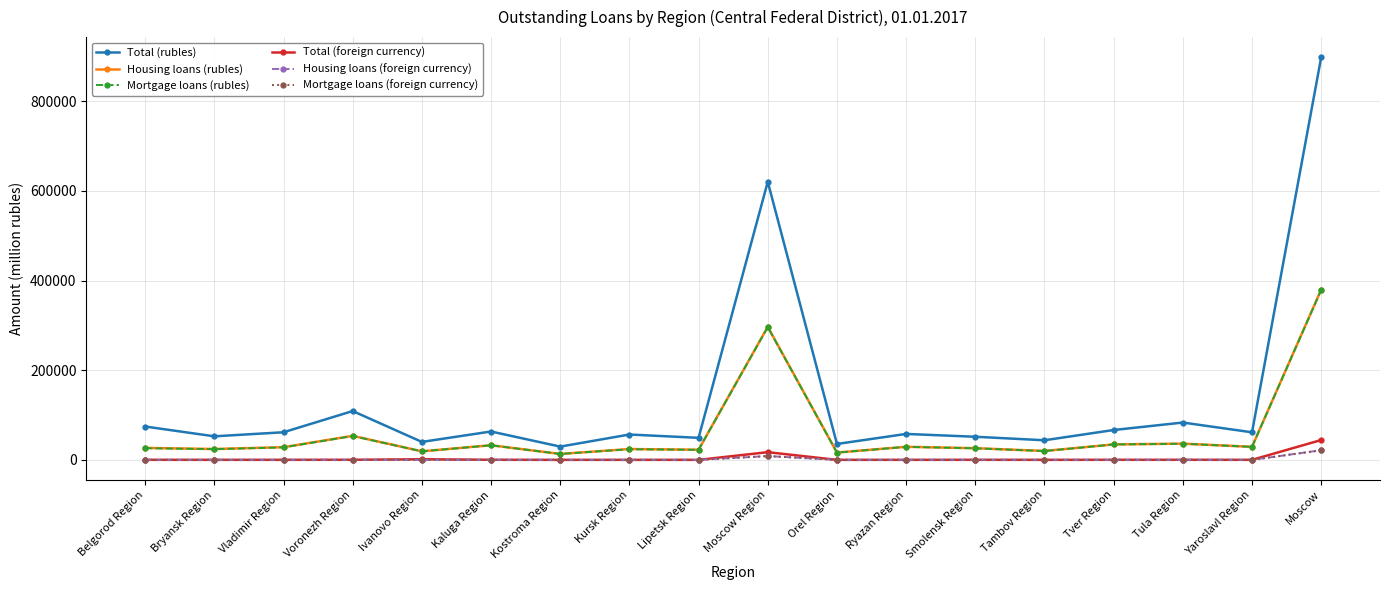

The value of Housing loans (rubles) at Moscow Region is 448261. True or false?

False